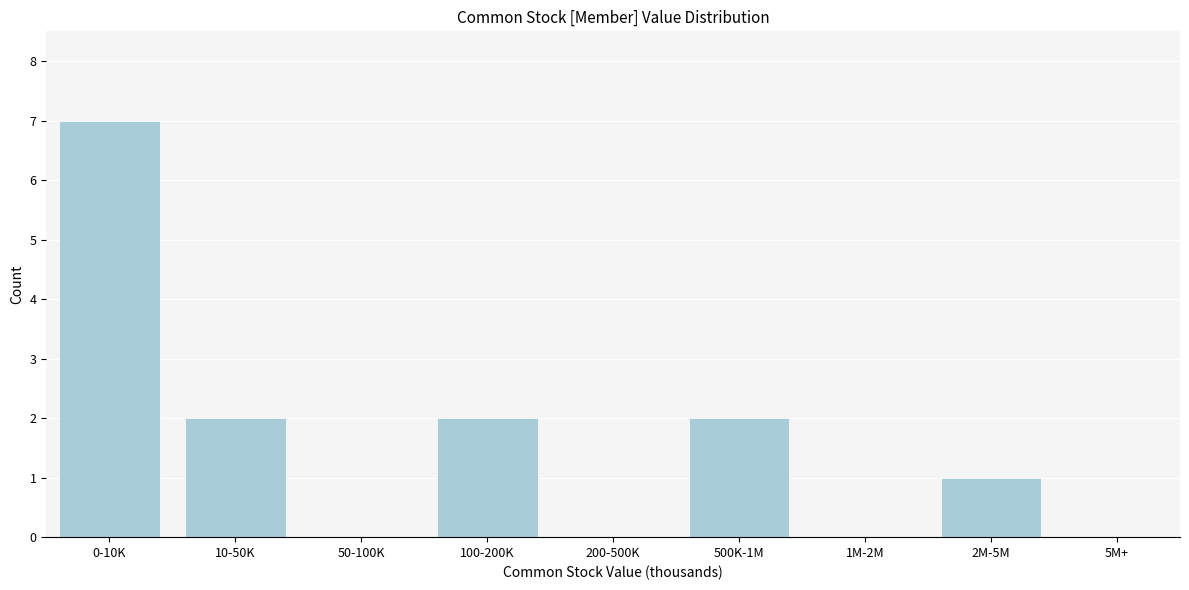

Reading right to left, list all the values displayed in this chart.

5M+=0	2M-5M=1	1M-2M=0	500K-1M=2	200-500K=0	100-200K=2	50-100K=0	10-50K=2	0-10K=7